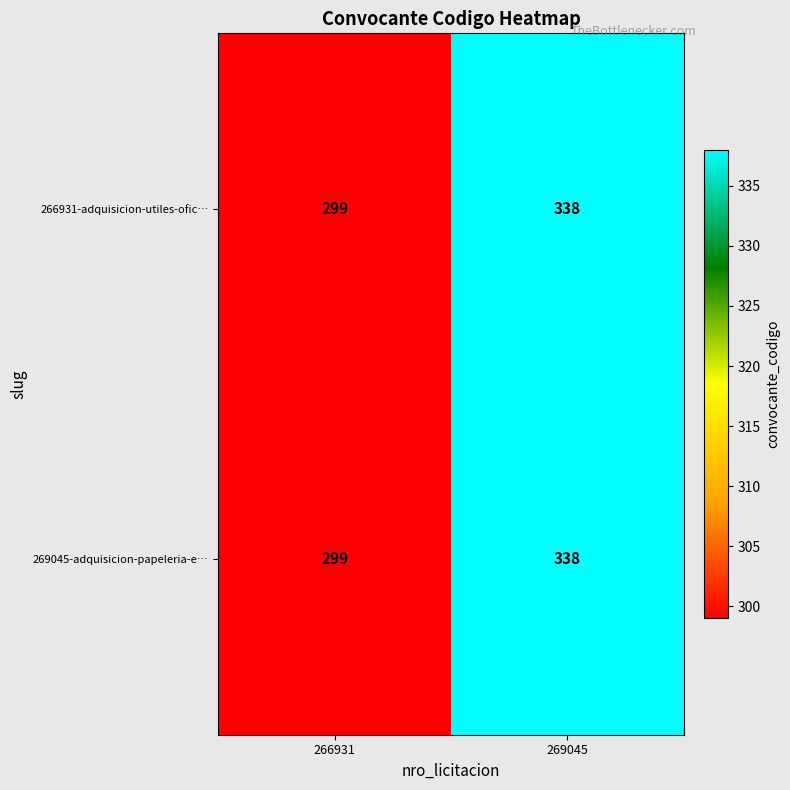

Reading right to left, list all the values displayed in this chart.

266931-adquisicion-utiles-ofic…: 269045=338	266931=299
269045-adquisicion-papeleria-e…: 269045=338	266931=299